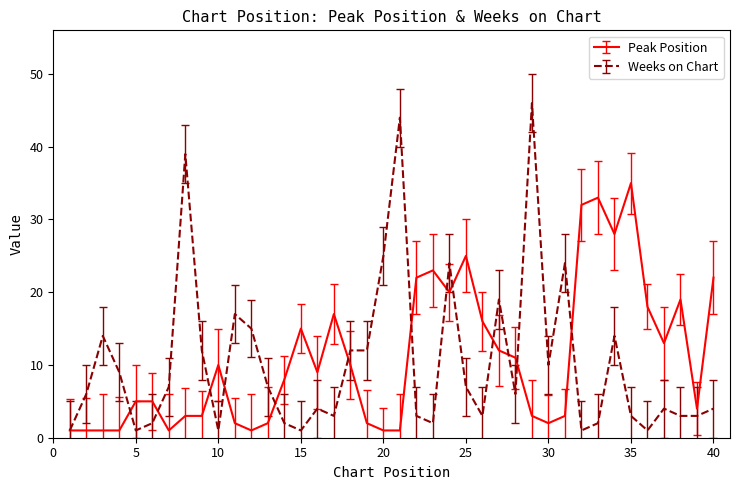

Which category has the lowest value across all series?

1